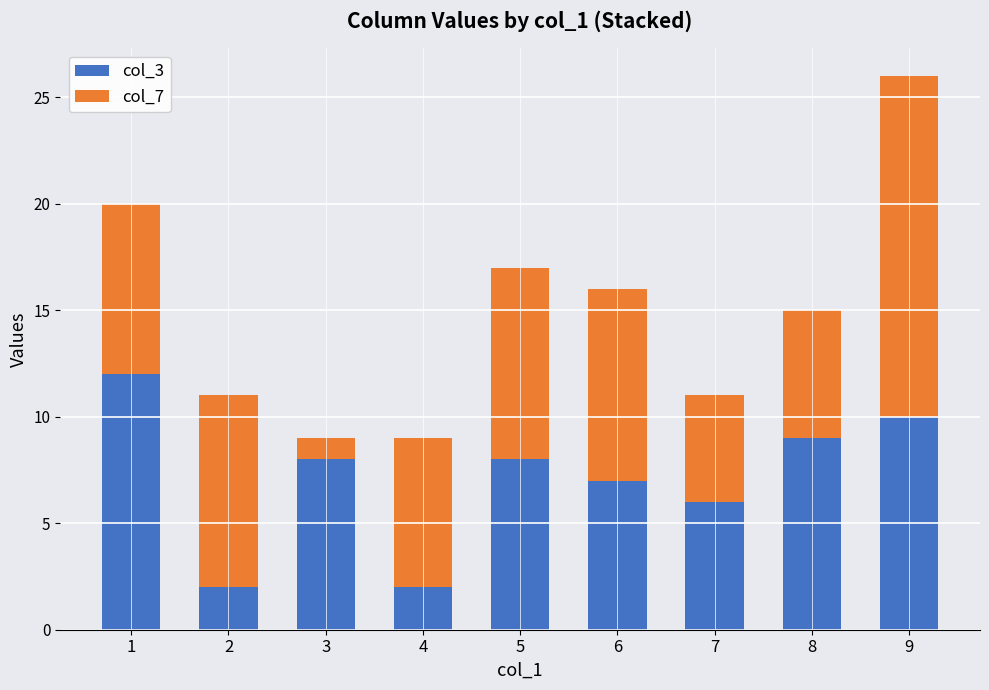

What is the average value of the col_3 series?

7